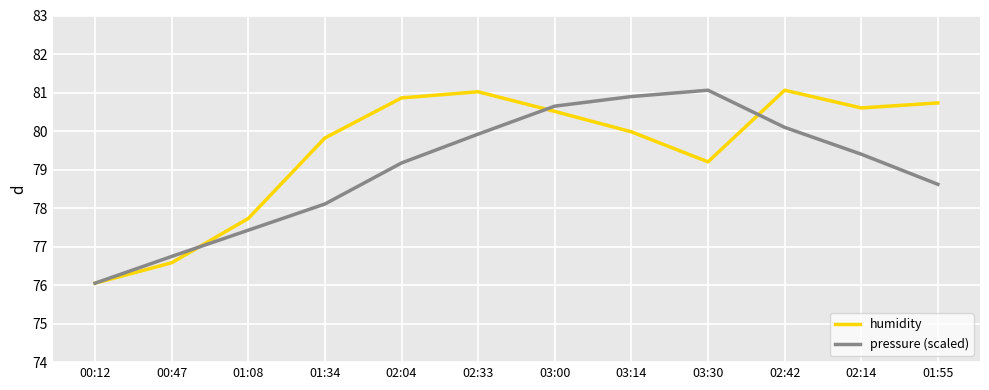

What is the maximum value shown in the chart?

81.1